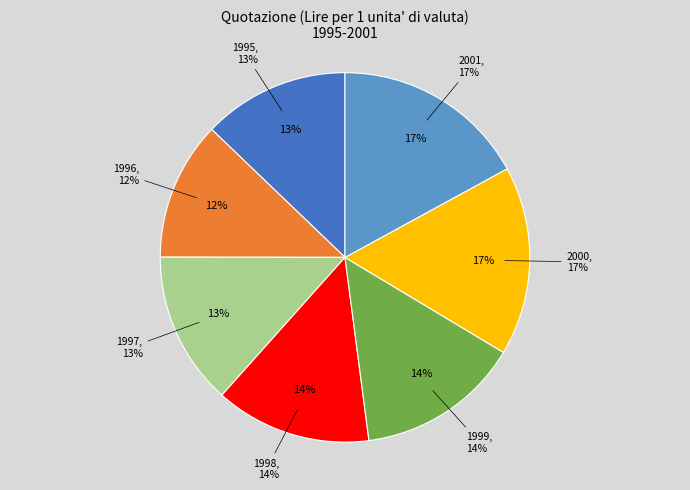

What percentage is the 1997 slice, to the nearest percent?

13%